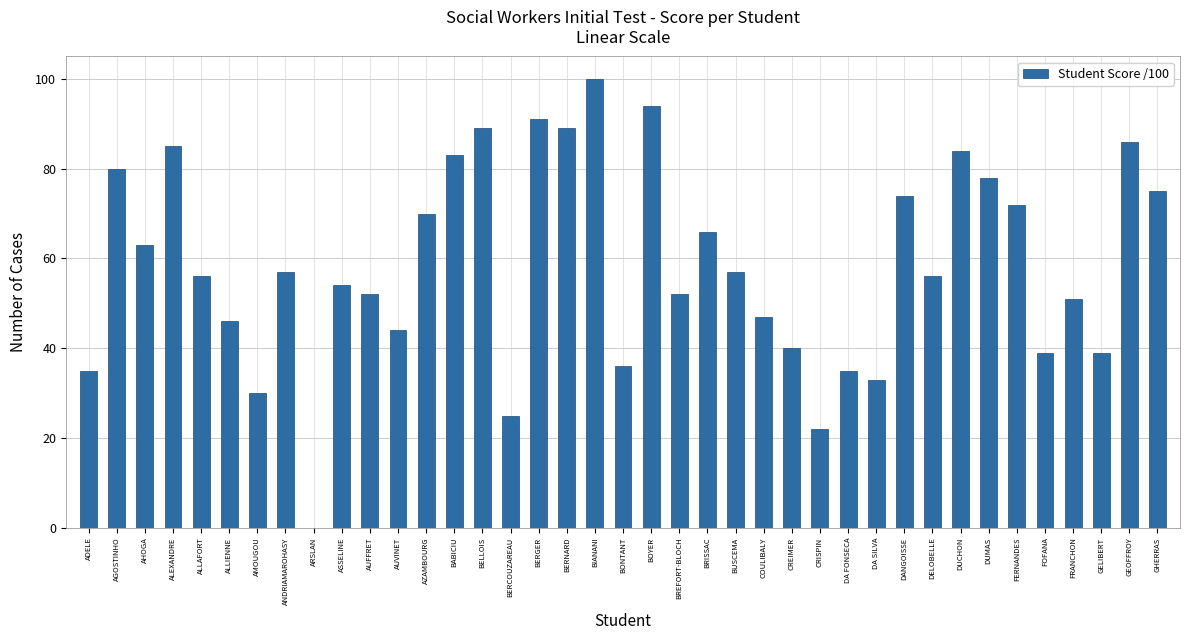

What is the maximum value shown in the chart?

100